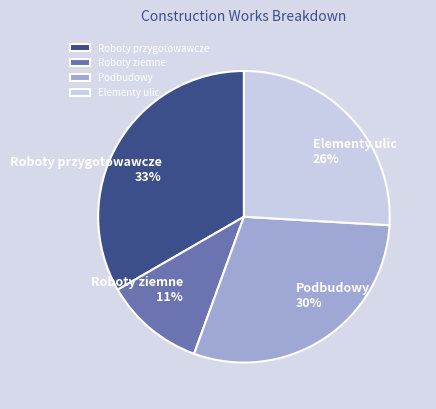

Which category has the biggest portion of the pie?

Roboty przygotowawcze